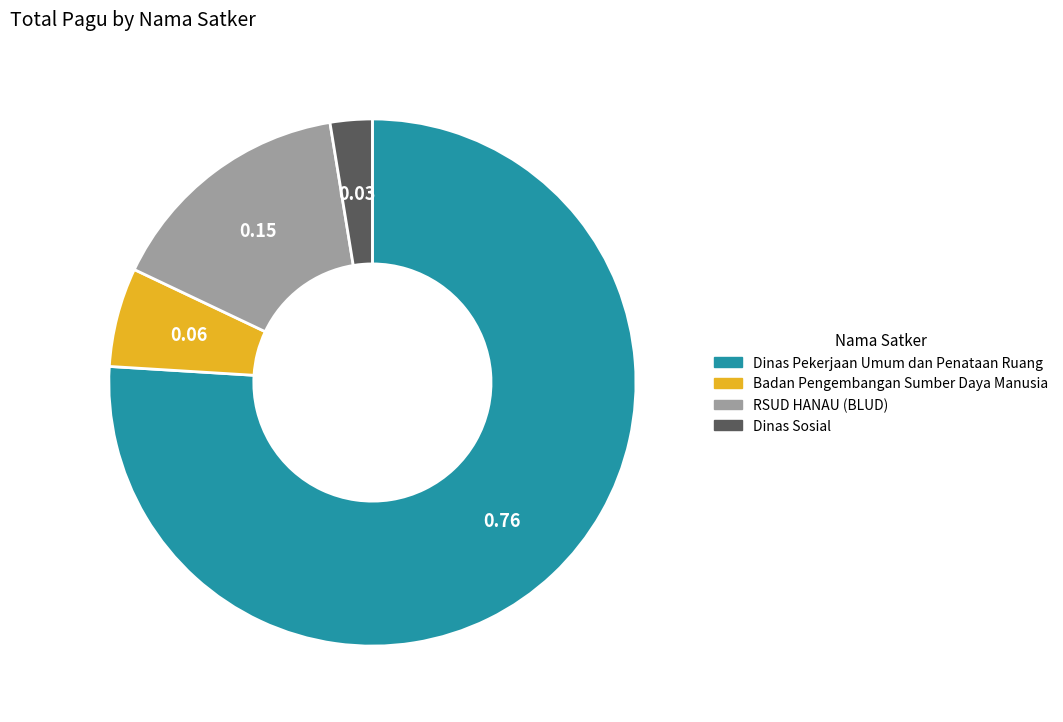

Which category has the biggest portion of the pie?

Dinas Pekerjaan Umum dan Penataan Ruang